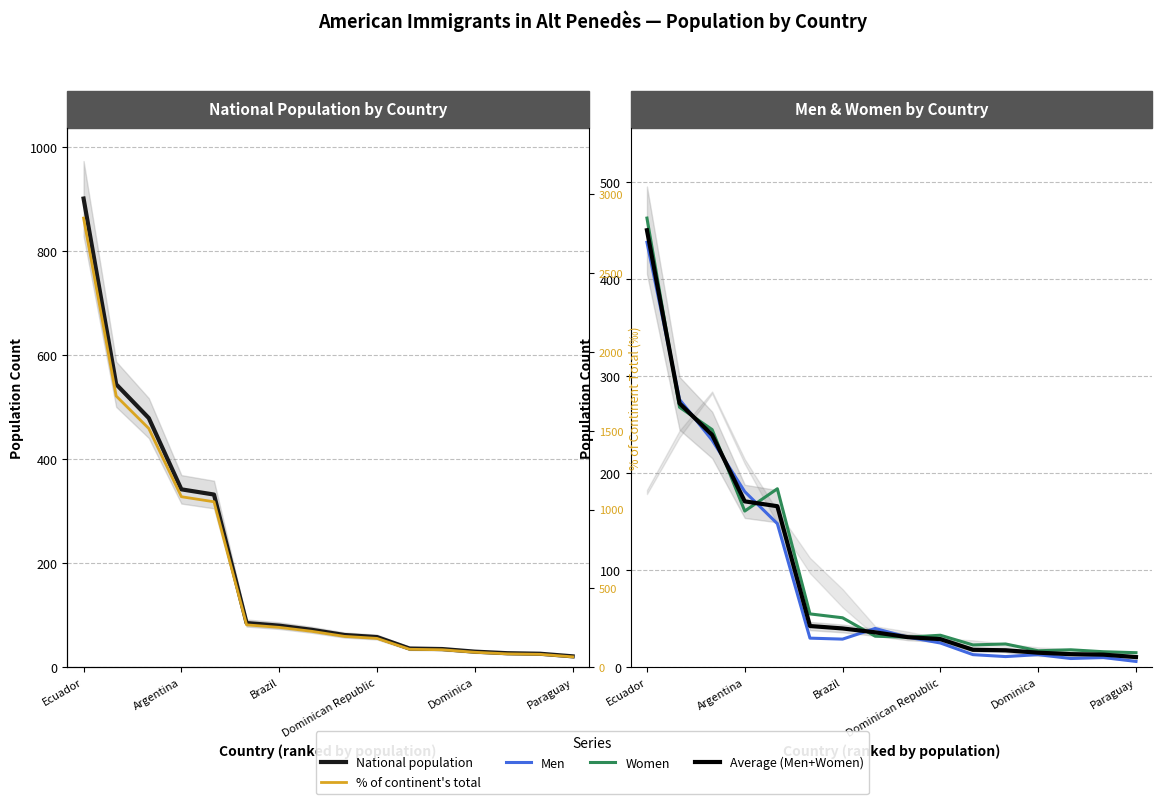

Where does the National population series first go above 72?

Ecuador